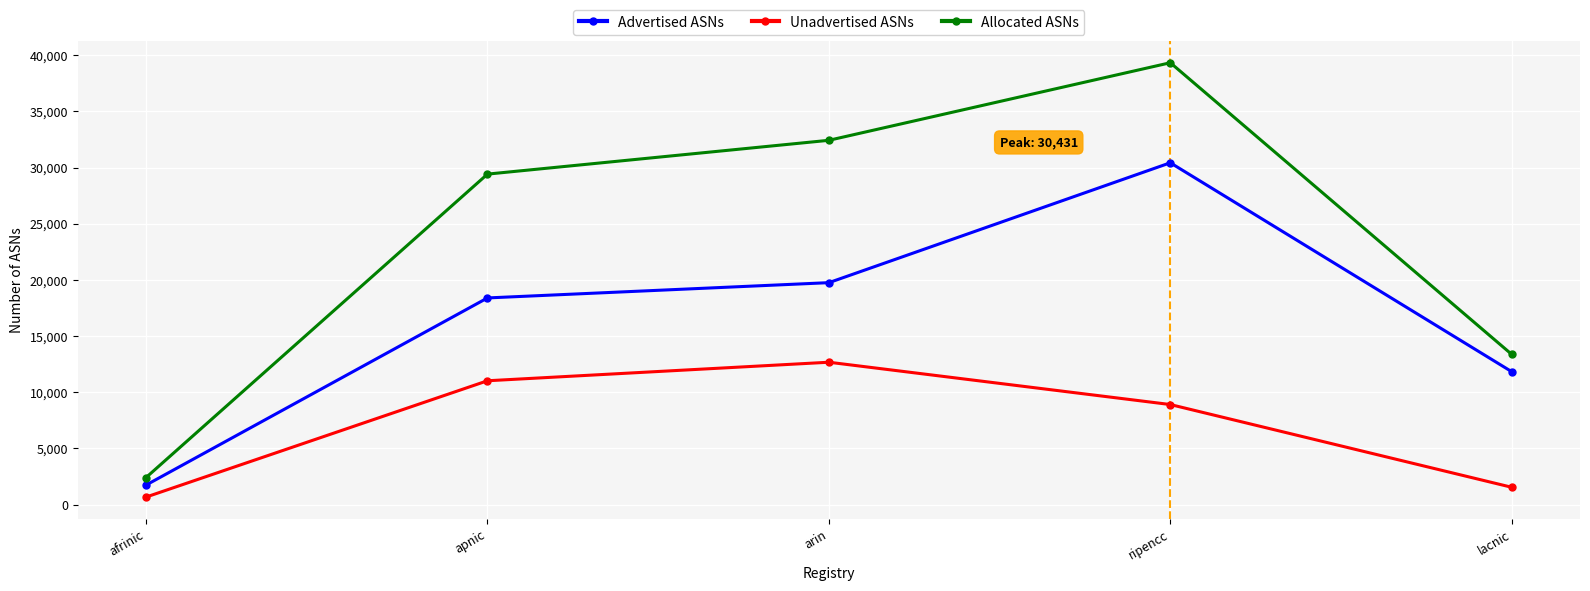

At which category does the chart reach its minimum across all series?

afrinic